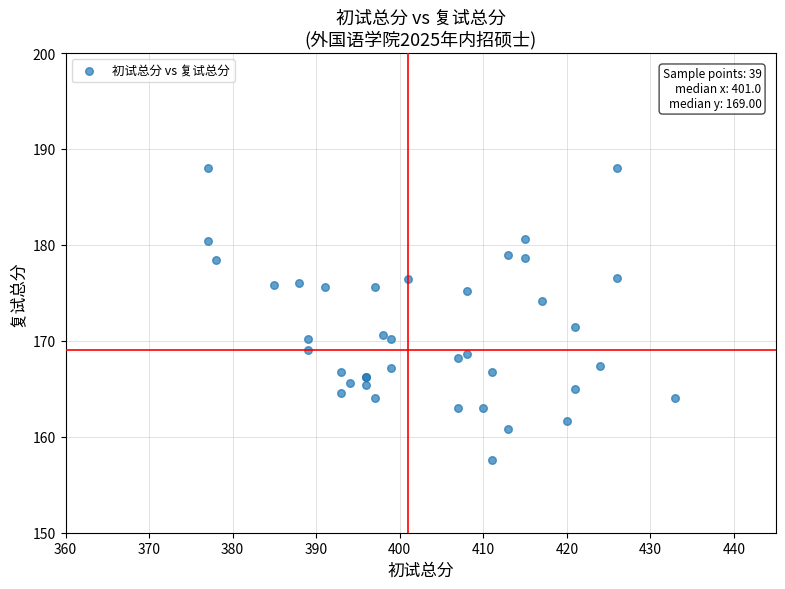

What Y value in the scatter plot is closest to 172?

171.4